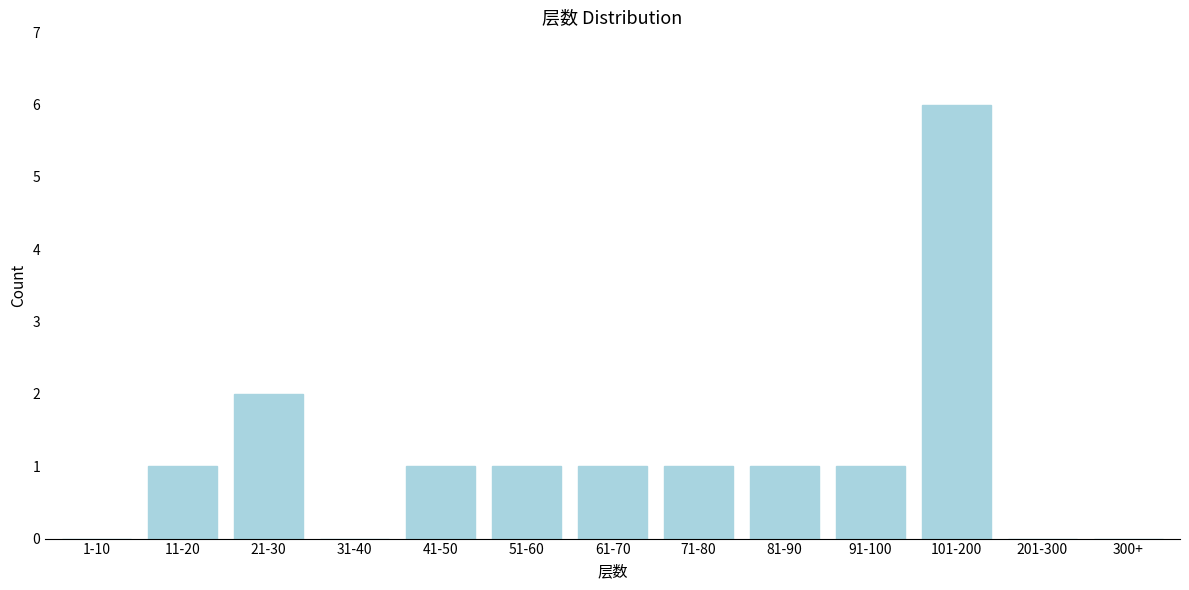

What is the maximum value shown in the chart?

6